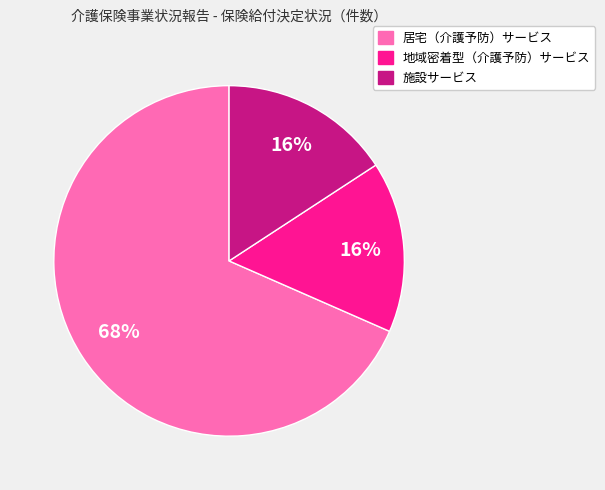

Do 居宅（介護予防）サービス and 地域密着型（介護予防）サービス together represent more than half of the pie?

Yes